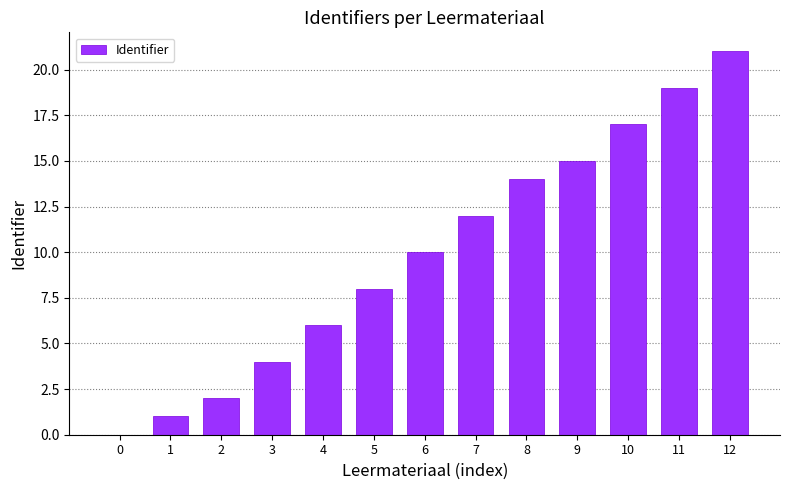

The value at 11 is 19. True or false?

True